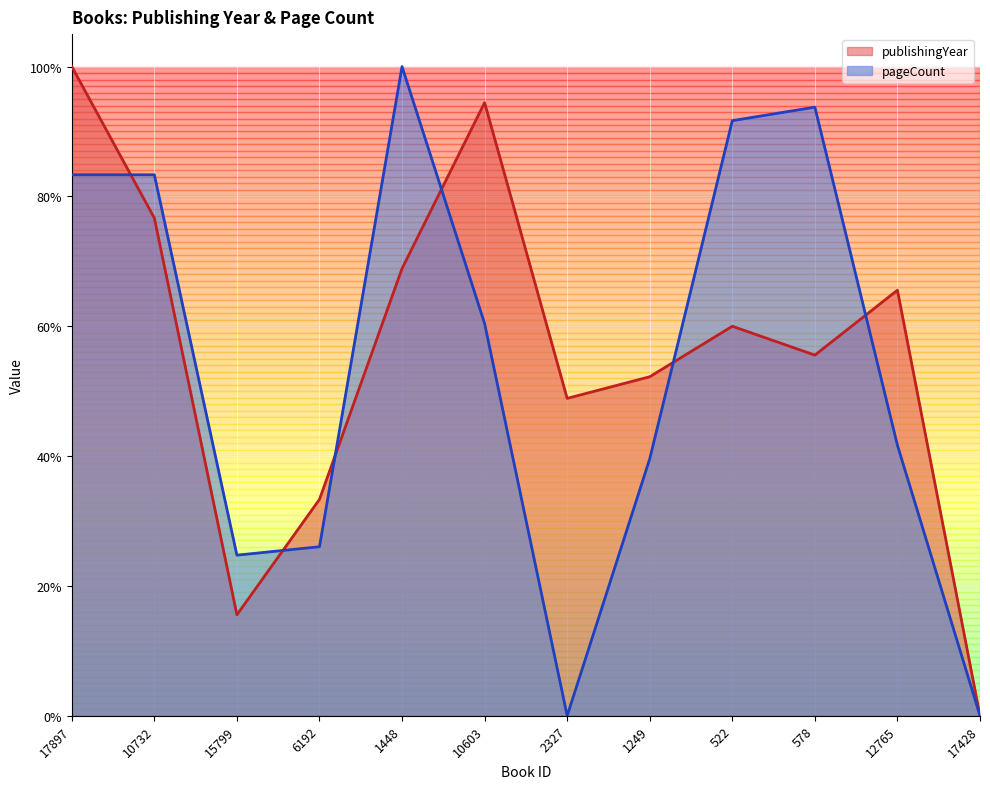

Which has a higher value, 578 or 6192?

578